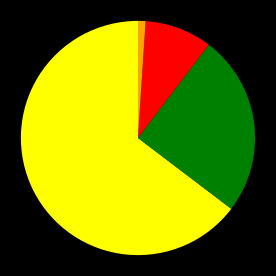

How many segments does this pie chart have?

4